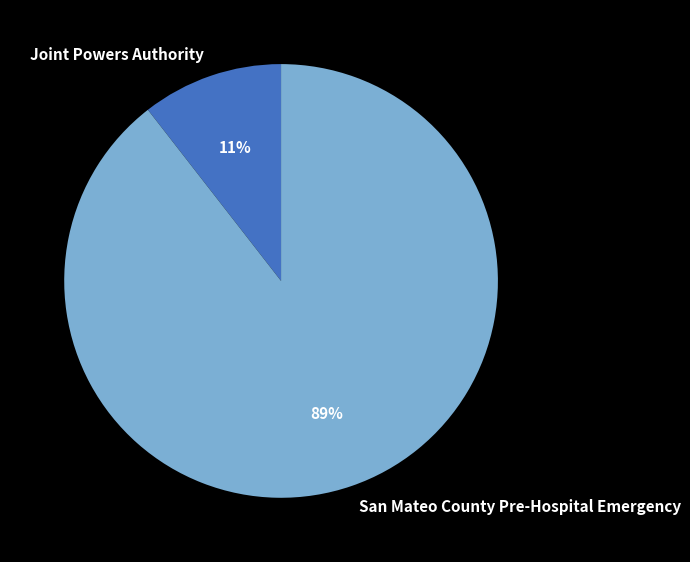

Is it true that San Mateo County Pre-Hospital Emergency is 89% of the pie?

True